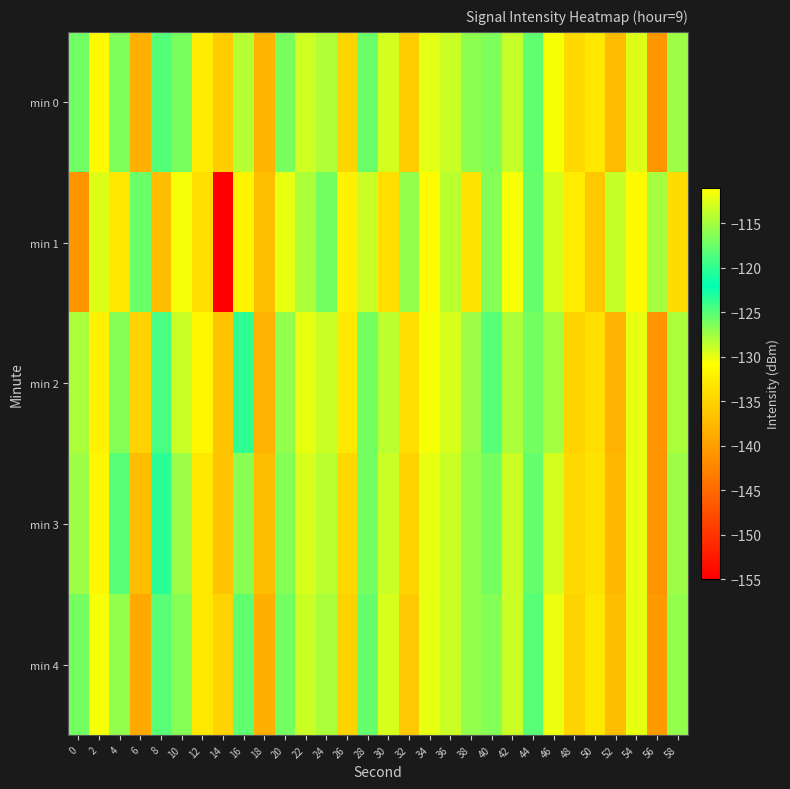

Reading right to left, extract all data points from this chart.

min 0: 58=-127.4	56=-140.8	54=-129.6	52=-137.2	50=-133.0	48=-134.5	46=-111.5	44=-125.4	42=-128.8	40=-126.4	38=-126.9	36=-128.9	34=-129.8	32=-135.7	30=-129.4	28=-125.8	26=-134.7	24=-128.1	22=-129.1	20=-126.3	18=-137.9	16=-114.1	14=-135.7	12=-132.6	10=-126.2	8=-124.8	6=-138.5	4=-126.4	2=-131.2	0=-125.9
min 1: 58=-134.2	56=-127.8	54=-131.2	52=-128.8	50=-136.0	48=-132.5	46=-129.5	44=-125.5	42=-130.5	40=-126.5	38=-133.5	36=-128.5	34=-131.0	32=-127.0	30=-134.0	28=-129.0	26=-132.0	24=-126.0	22=-128.0	20=-130.0	18=-136.8	16=-131.8	14=-155.0	12=-134.0	10=-130.4	8=-137.0	6=-125.8	4=-133.1	2=-129.6	0=-140.9
min 2: 58=-128.0	56=-141.0	54=-130.0	52=-138.0	50=-134.0	48=-135.0	46=-115.0	44=-126.0	42=-128.0	40=-125.0	38=-127.5	36=-129.5	34=-130.5	32=-134.0	30=-128.5	28=-126.0	26=-133.0	24=-129.0	22=-130.0	20=-127.0	18=-138.0	16=-120.0	14=-136.5	12=-131.5	10=-129.0	8=-124.5	6=-135.0	4=-126.5	2=-132.0	0=-128.0
min 3: 58=-127.5	56=-141.0	54=-130.0	52=-137.5	50=-133.5	48=-134.5	46=-113.0	44=-125.5	42=-129.0	40=-126.0	38=-127.0	36=-129.0	34=-130.0	32=-135.0	30=-129.0	28=-126.0	26=-134.5	24=-128.5	22=-129.5	20=-126.5	18=-137.0	16=-116.0	14=-136.5	12=-133.0	10=-127.5	8=-123.5	6=-137.0	4=-125.0	2=-131.5	0=-127.5
min 4: 58=-127.0	56=-140.5	54=-130.0	52=-137.0	50=-133.0	48=-135.0	46=-112.0	44=-125.0	42=-129.0	40=-126.5	38=-127.0	36=-129.0	34=-130.0	32=-136.0	30=-129.5	28=-125.5	26=-135.0	24=-128.0	22=-129.0	20=-126.0	18=-138.5	16=-118.0	14=-135.0	12=-133.0	10=-126.5	8=-125.0	6=-139.0	4=-127.0	2=-130.5	0=-126.0